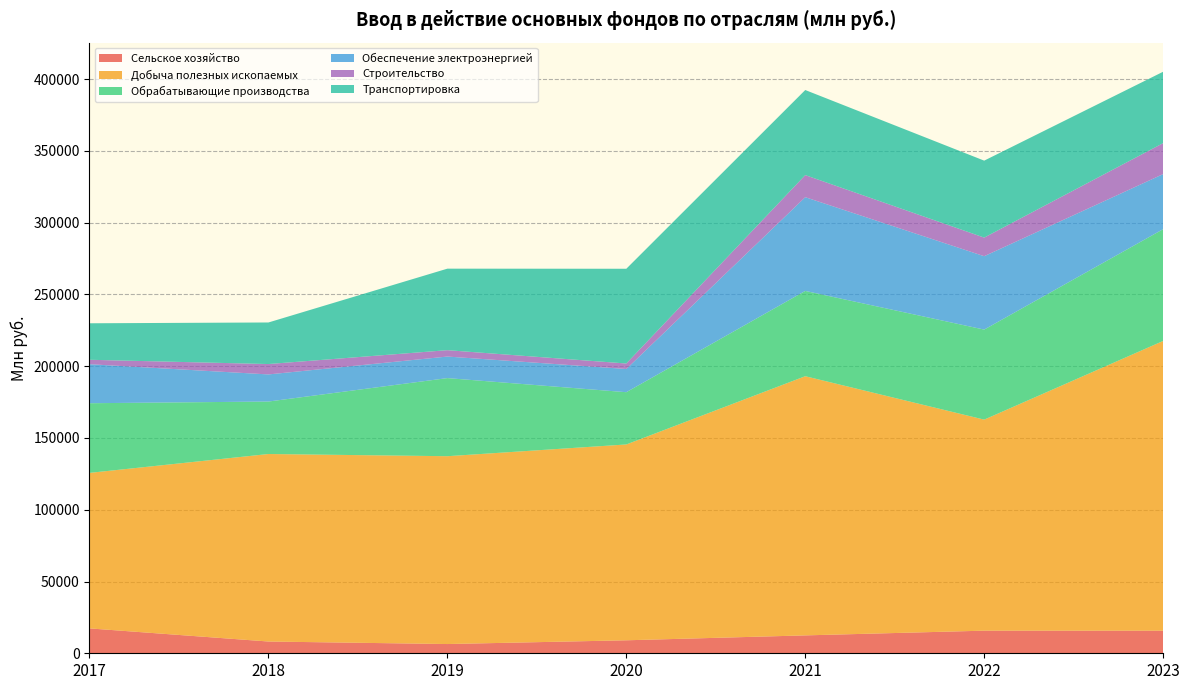

Reading left to right, transcribe all the data shown in this chart.

Сельское хозяйство: 2017=17339	2018=8194	2019=6438	2020=9046	2021=12466	2022=15754	2023=15734
Добыча полезных ископаемых: 2017=108340	2018=130633	2019=130863	2020=136435	2021=180563	2022=147027	2023=201854
Обрабатывающие производства: 2017=48540	2018=36565	2019=54418	2020=36420	2021=59431	2022=62732	2023=77893
Обеспечение электроэнергией: 2017=27185	2018=18890	2019=15016	2020=16167	2021=65304	2022=51134	2023=38365
Строительство: 2017=3082	2018=7226	2019=4438	2020=3818	2021=15376	2022=12955	2023=21573
Транспортировка: 2017=25426	2018=28967	2019=56793	2020=66012	2021=59286	2022=53628	2023=49740